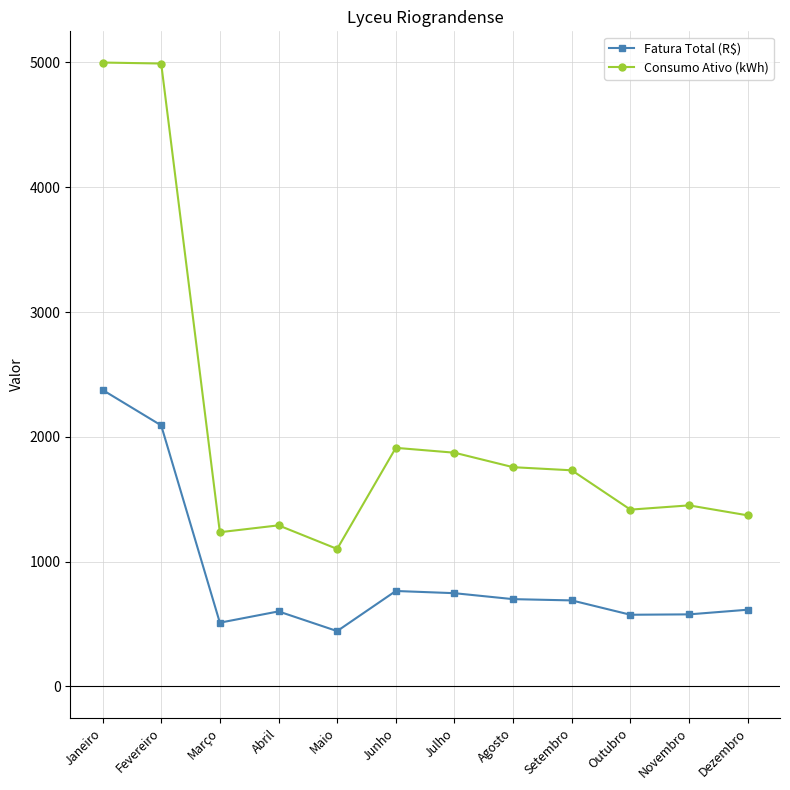

What is the maximum value for Consumo Ativo (kWh)?

4999.0